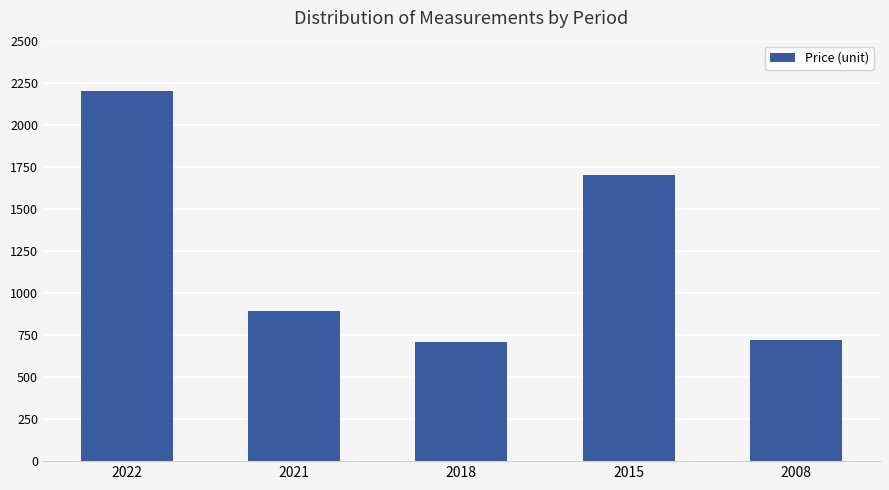

What is the value of the 5th bar from the left?

720